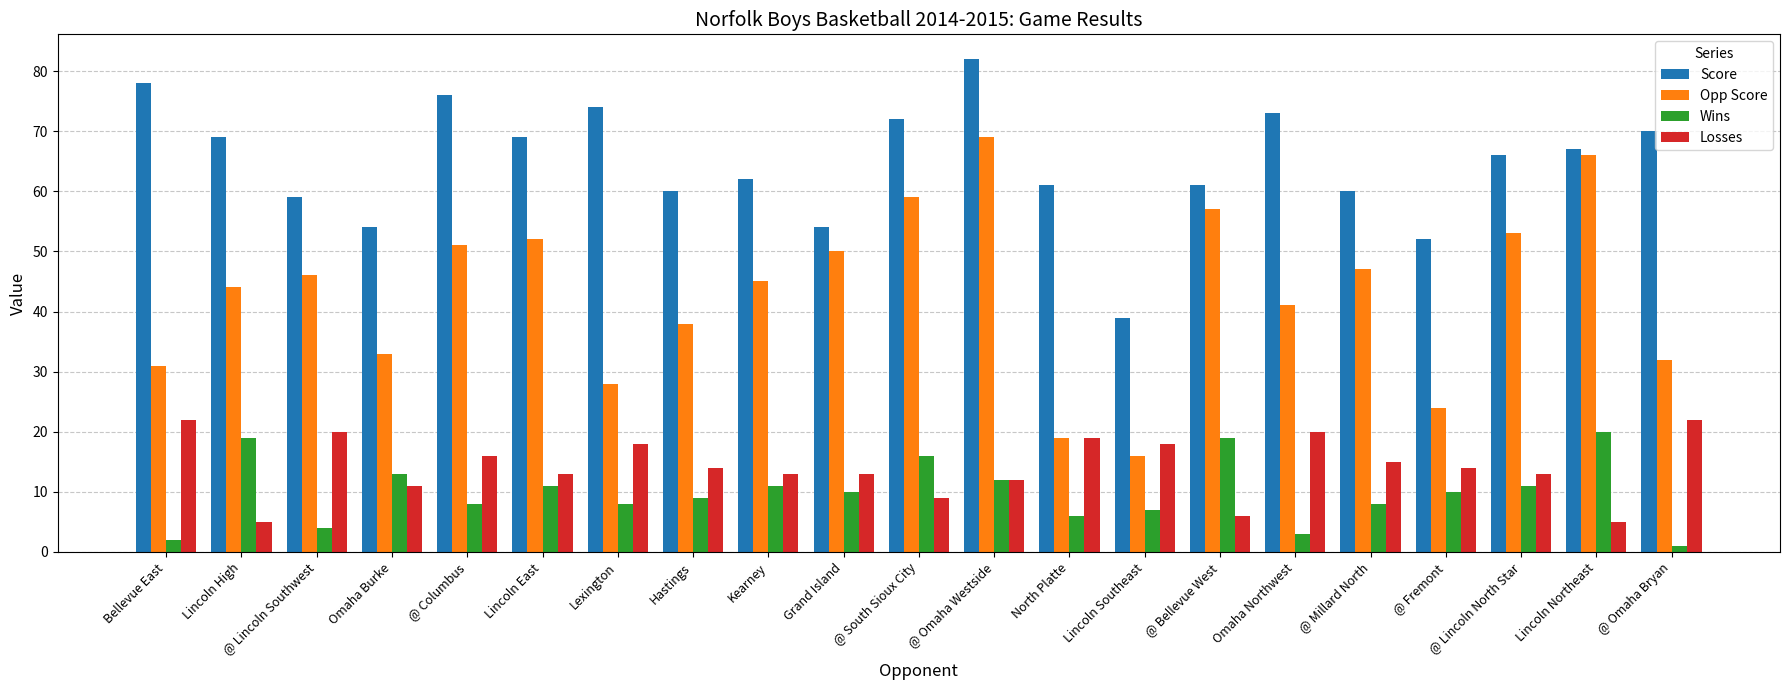

The value of Opp Score at @ Omaha Bryan is 55. True or false?

False